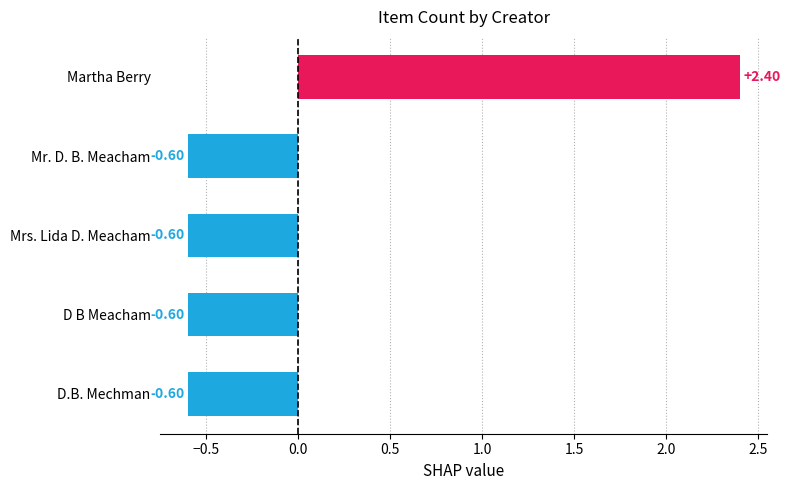

How many data points are less than 0?

4